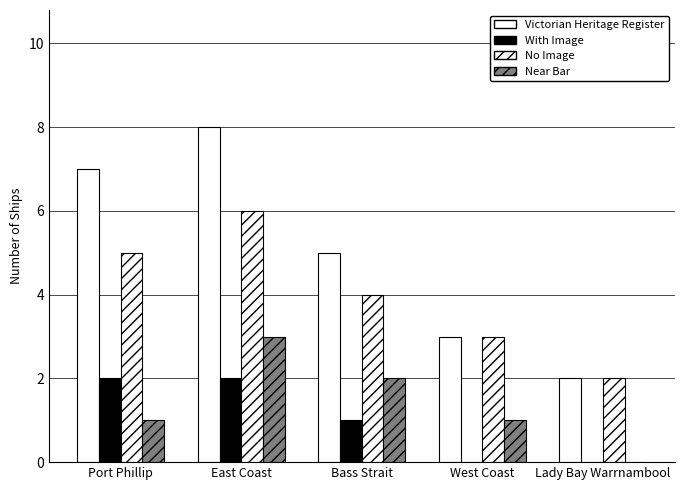

At which label does No Image reach its minimum?

Lady Bay Warrnambool